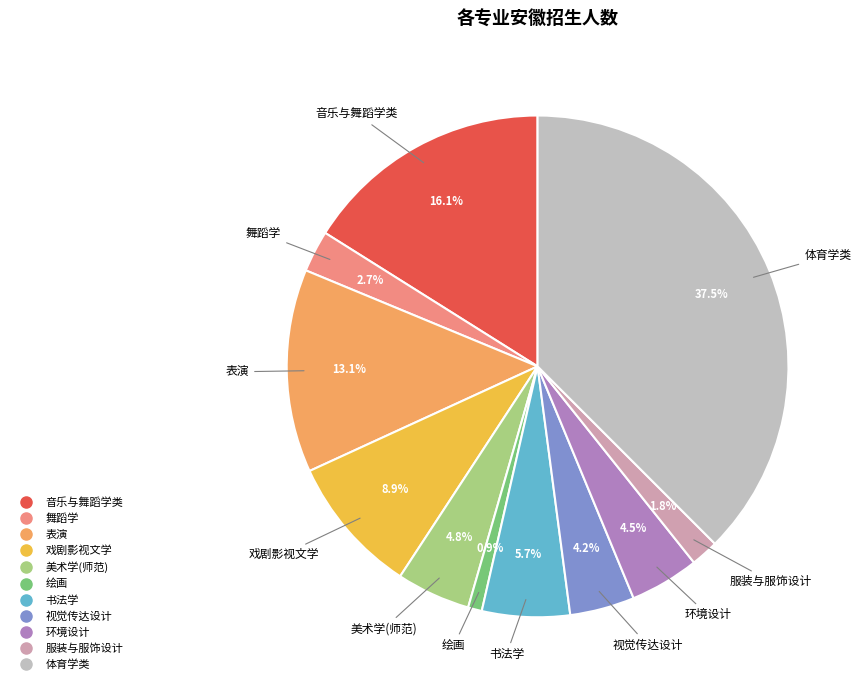

To the nearest percent, what is the average slice percentage?

9%